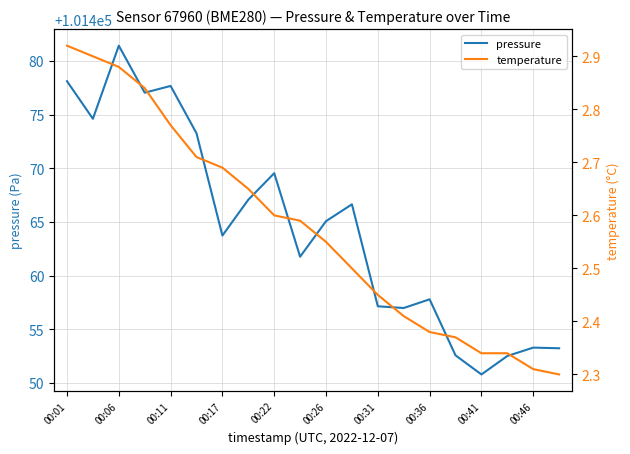

What is the maximum value for pressure?

101481.4